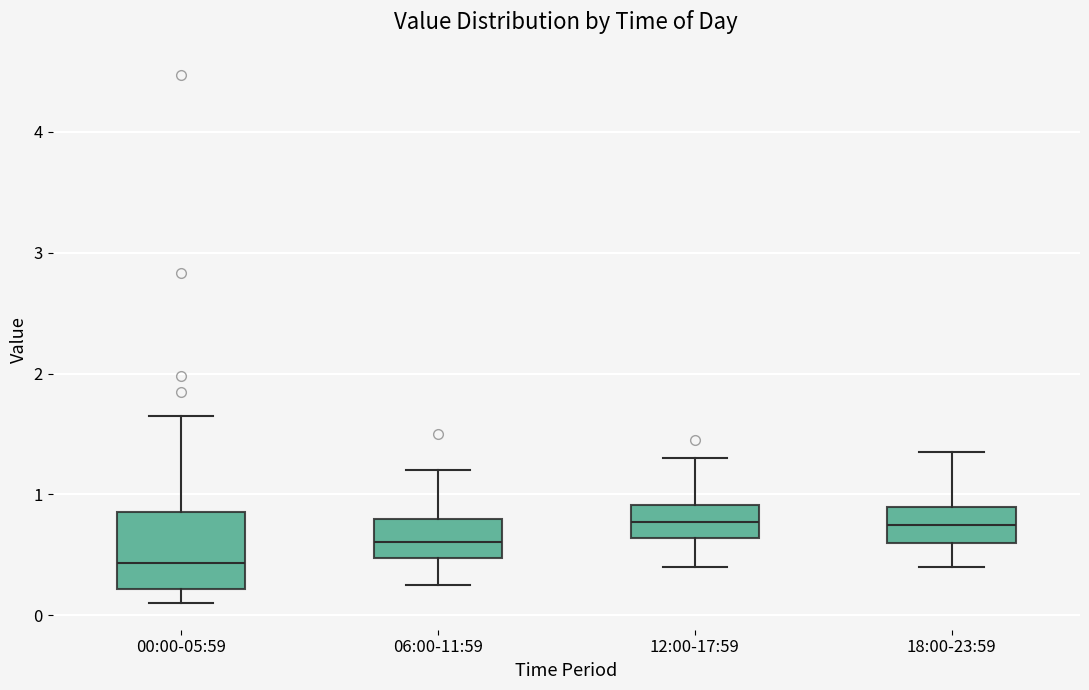

Which box is the tallest, from its lower edge to its upper edge?

00:00-05:59